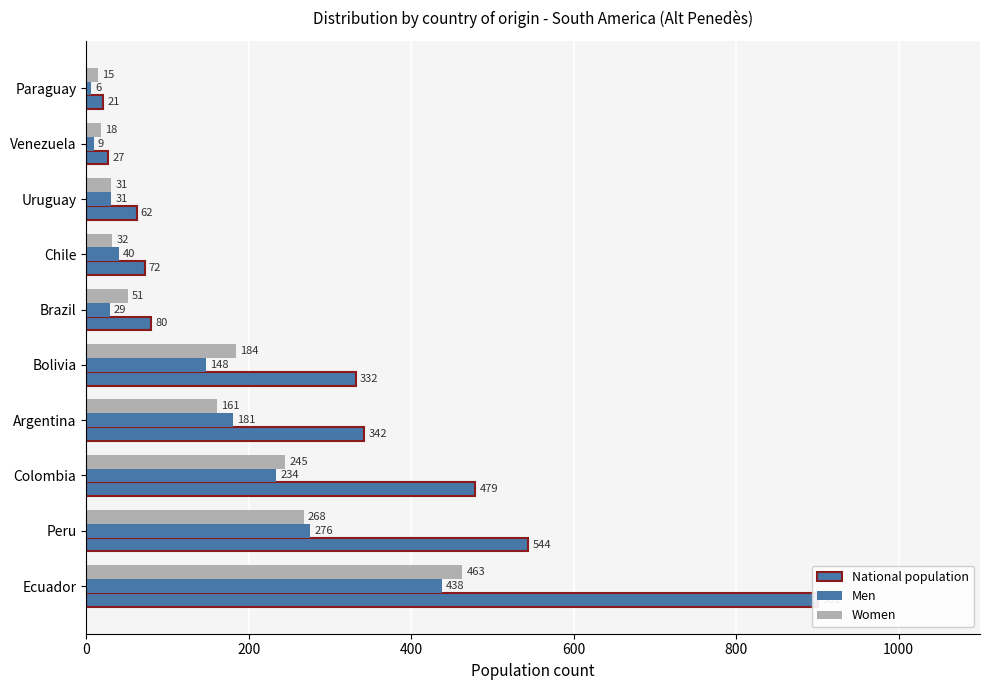

The value of Women at 1200 is 46. True or false?

False